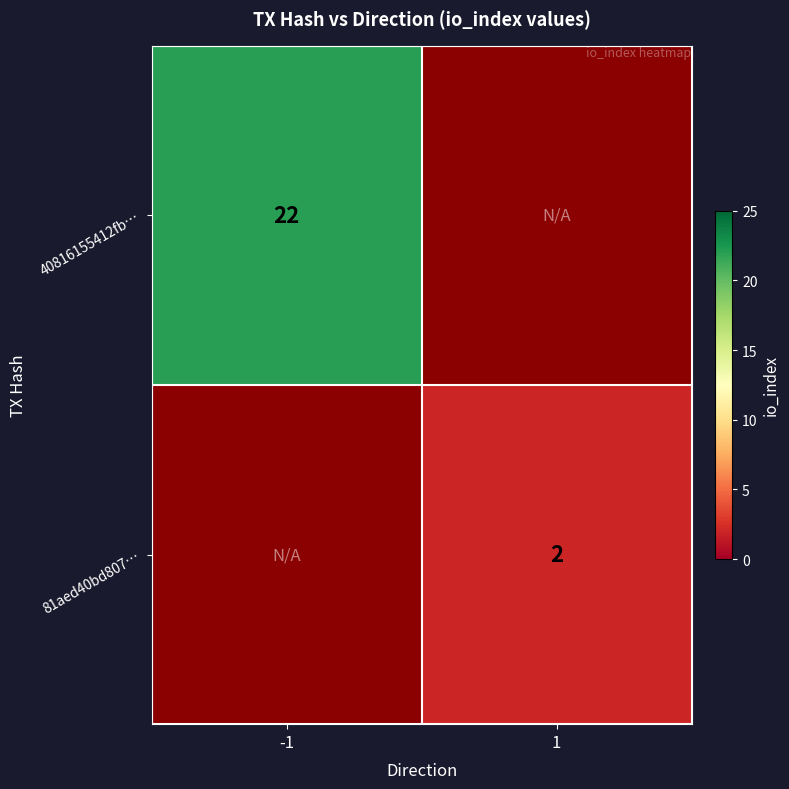

Is the value of 40816155412fb… at -1 greater than the value of 81aed40bd807… at 1?

Yes